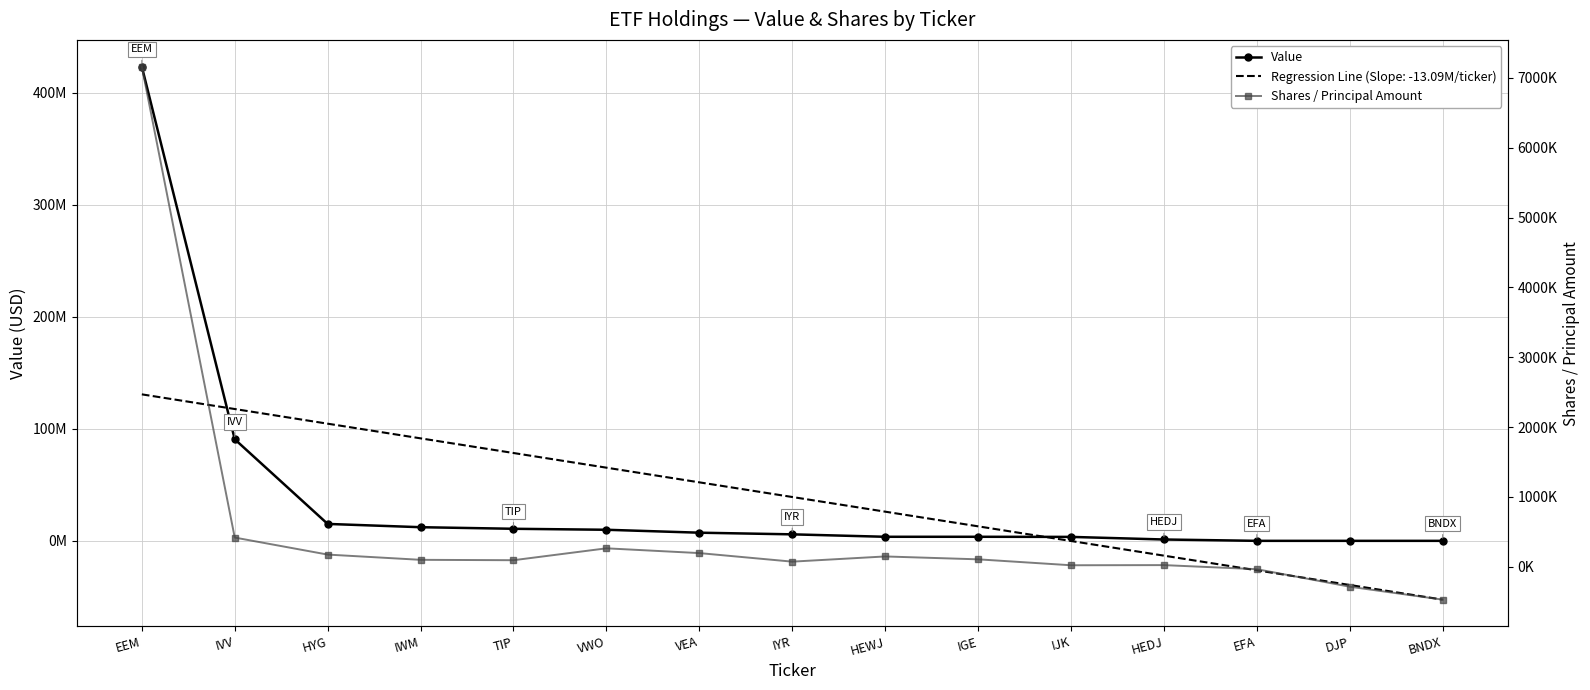

True or false: Value and Shares / Principal Amount cross at least once.

False